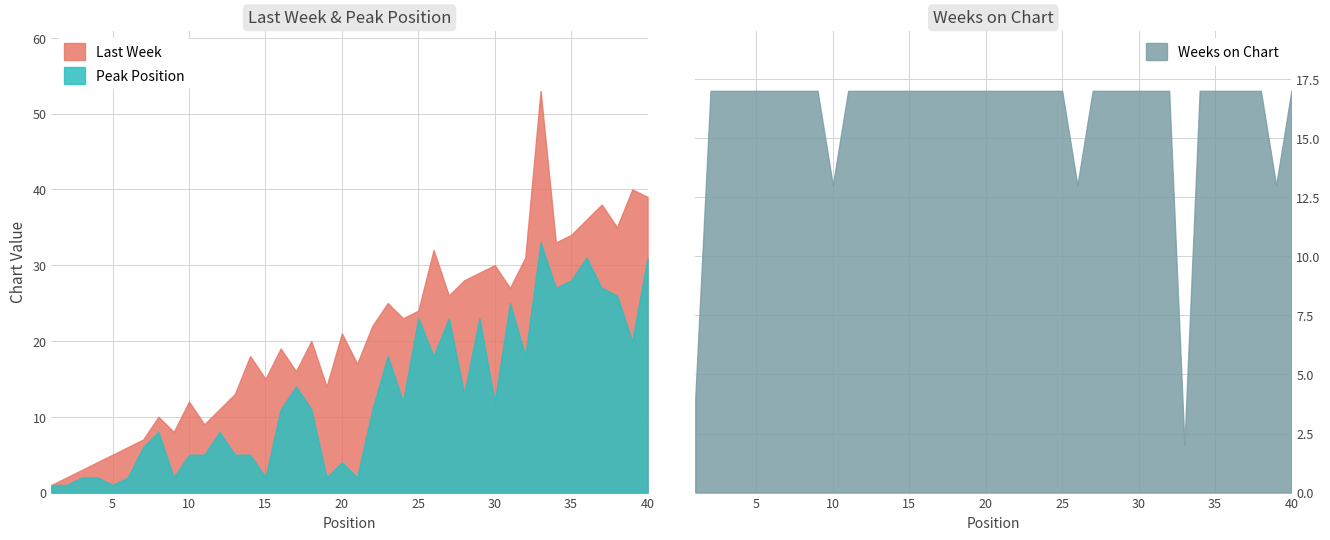

Which series has the largest range (max minus min)?

Last Week